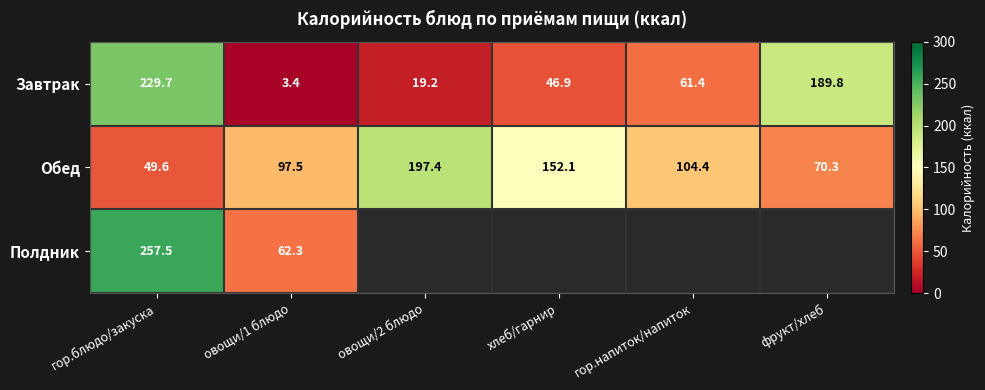

Which category has the lowest value in the Обед series?

гор.блюдо/закуска